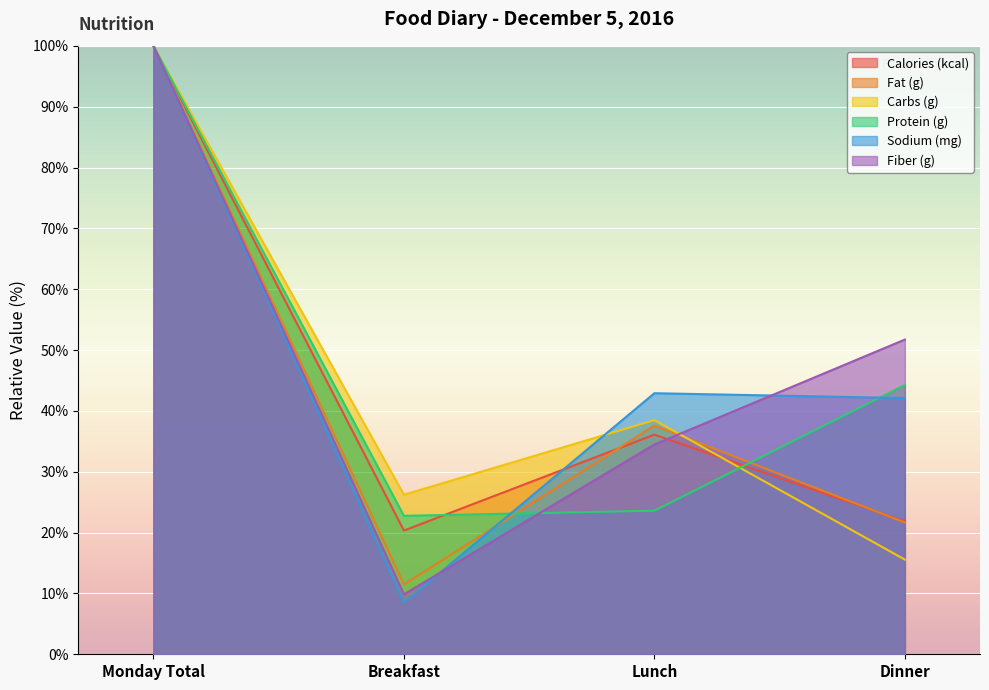

How many lines are shown in the chart?

6